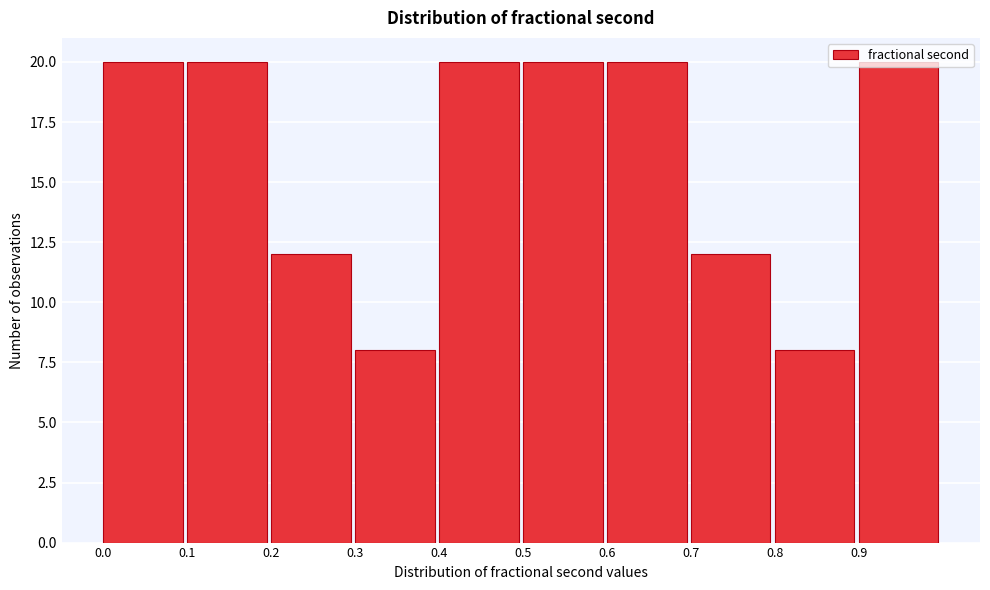

Reading left to right, list every bar in this chart as the range it spans on the x-axis followed by its height. The values are not printed on the chart, so give them approximately, as read against the axis.

0.0 to 0.1: 20
0.1 to 0.2: 20
0.2 to 0.3: 12
0.3 to 0.4: 8
0.4 to 0.5: 20
0.5 to 0.6: 20
0.6 to 0.7: 20
0.7 to 0.8: 12
0.8 to 0.9: 8
0.9 to 1.0: 20